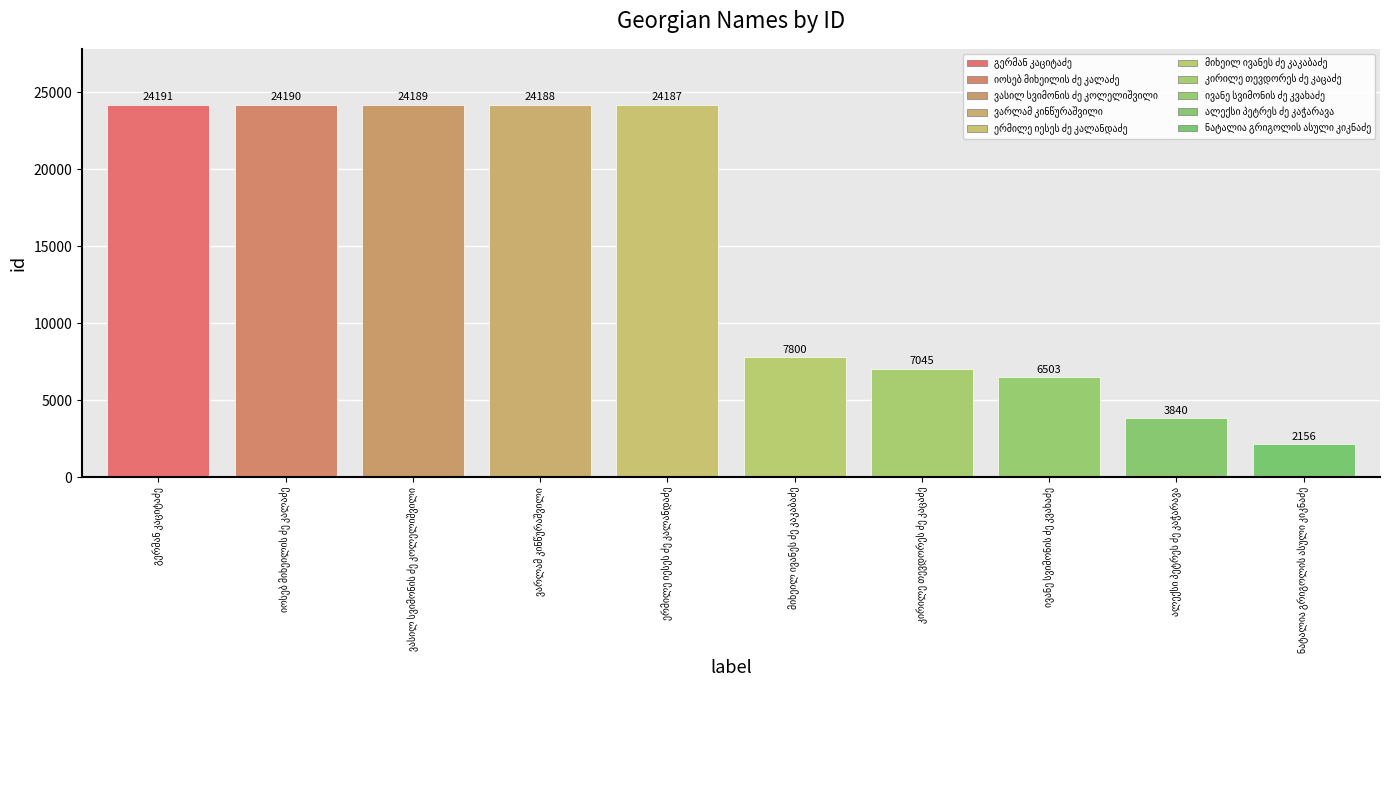

Reading left to right, what are all the values shown in this chart?

24191	24190	24189	24188	24187	7800	7045	6503	3840	2156